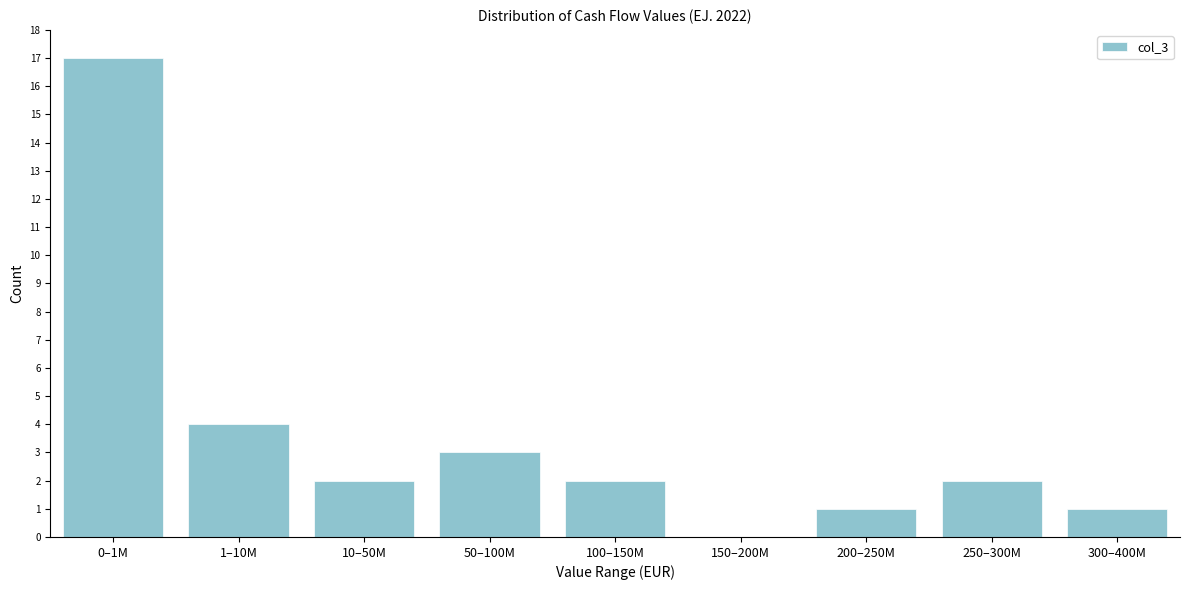

Reading left to right, list all the values displayed in this chart.

0–1M=17	1–10M=4	10–50M=2	50–100M=3	100–150M=2	150–200M=0	200–250M=1	250–300M=2	300–400M=1